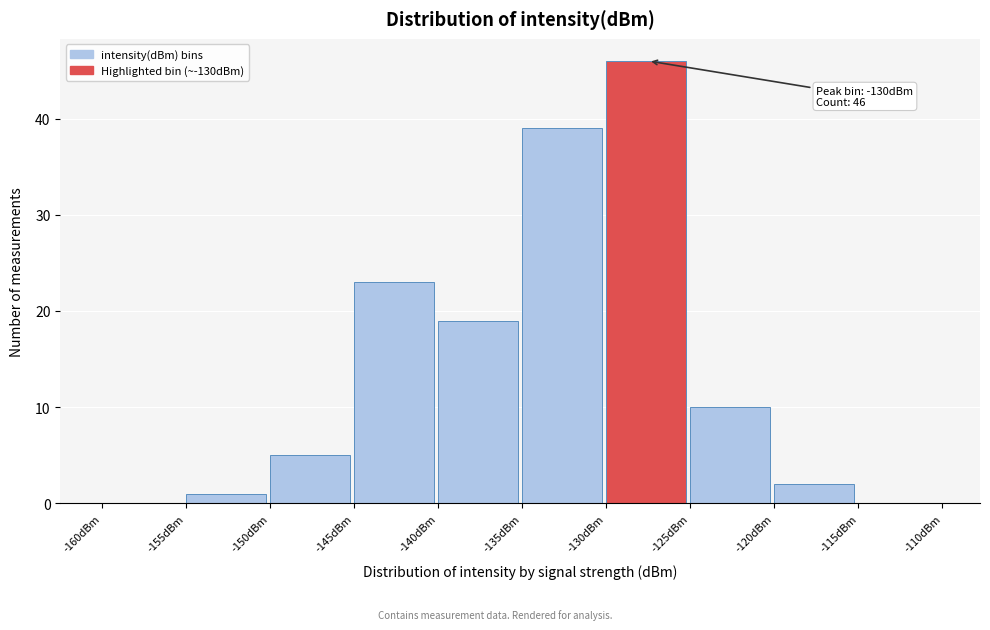

Over which range of the x-axis is the bar tallest?

-130 to -125